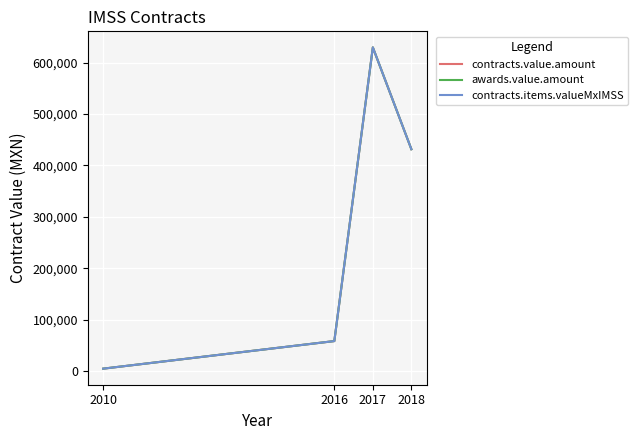

The value of contracts.items.valueMxIMSS at 2010 is 7553.9. True or false?

False